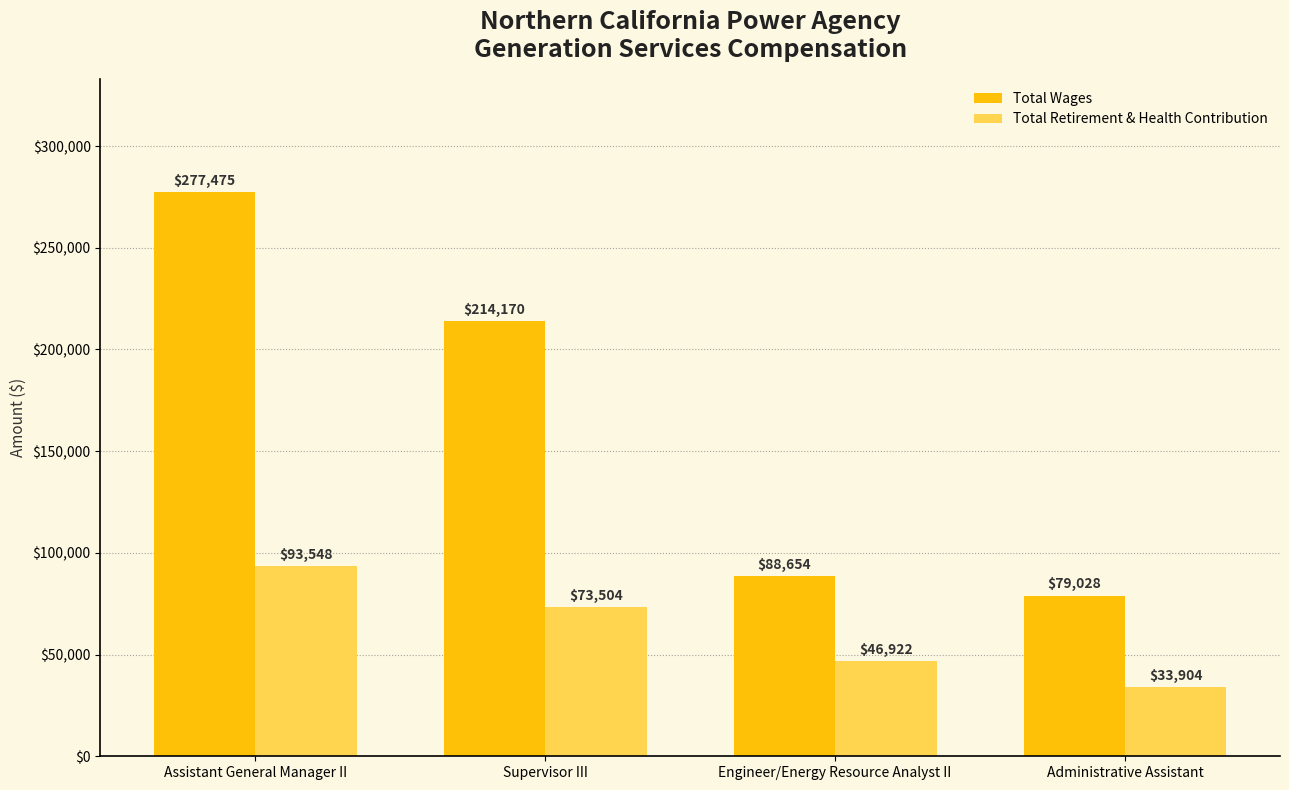

What is the difference between the maximum and minimum values in the Total Wages series?

198447